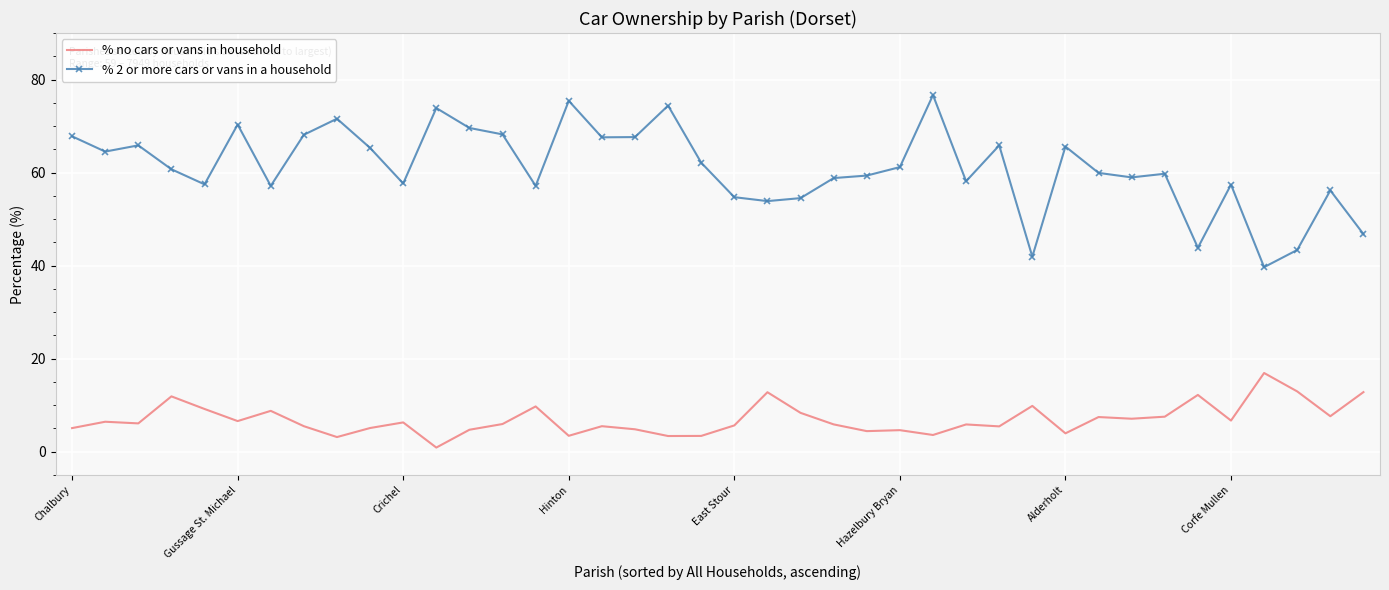

True or false: % no cars or vans in household and % 2 or more cars or vans in a household cross at least once.

False